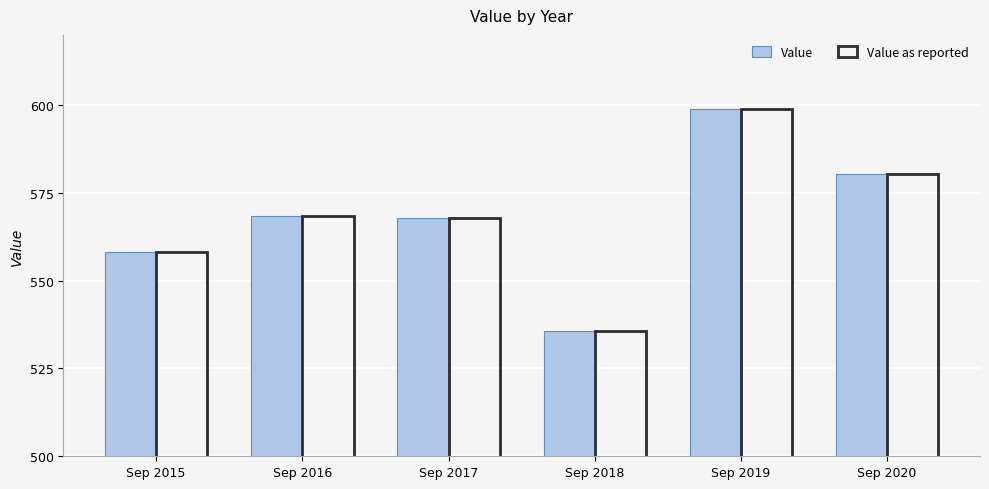

How many series are shown in this chart?

2